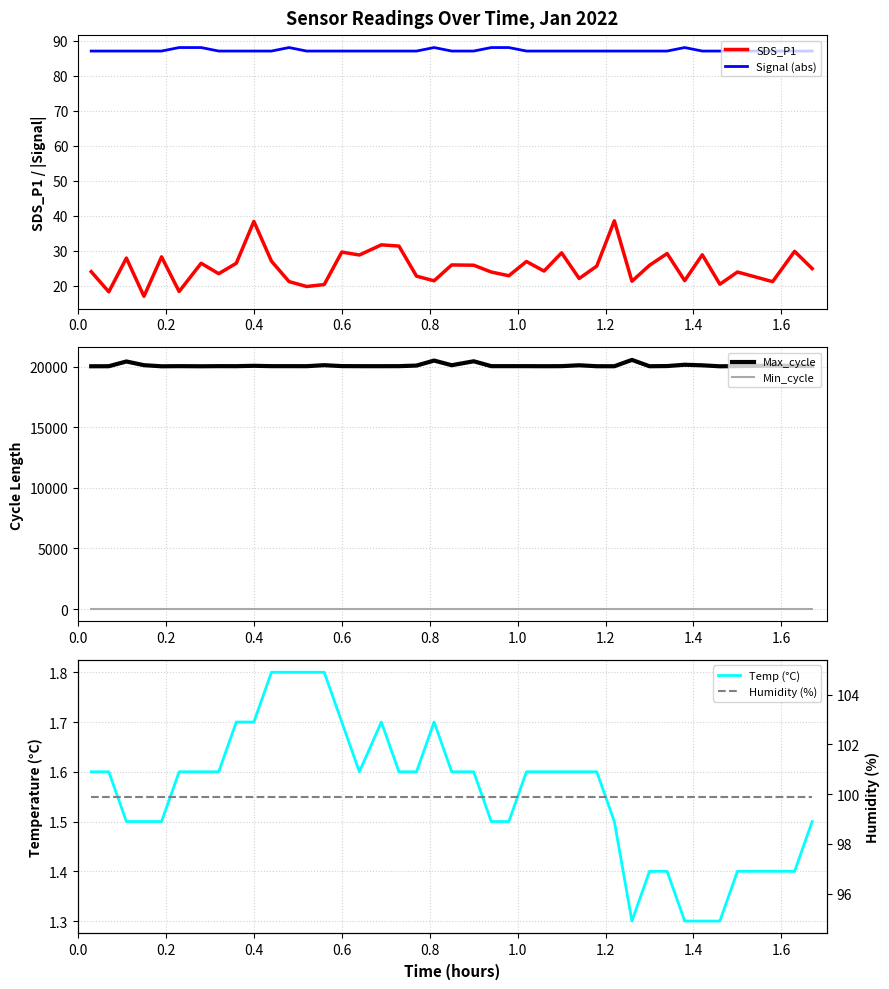

What is the difference between the maximum and second lowest values in the Max_cycle series?

526